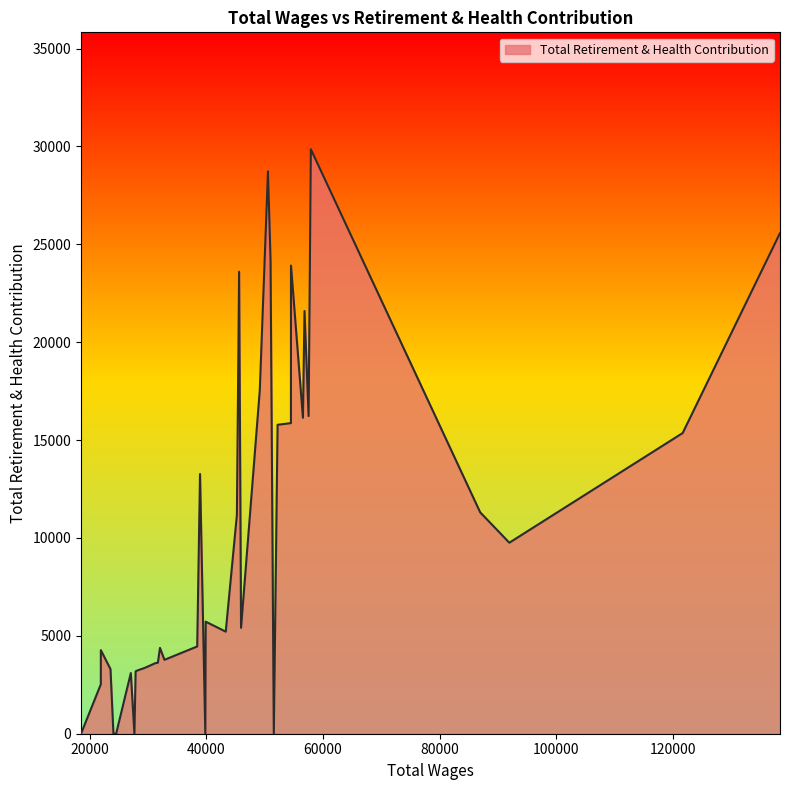

What is the maximum value shown in the chart?

29860